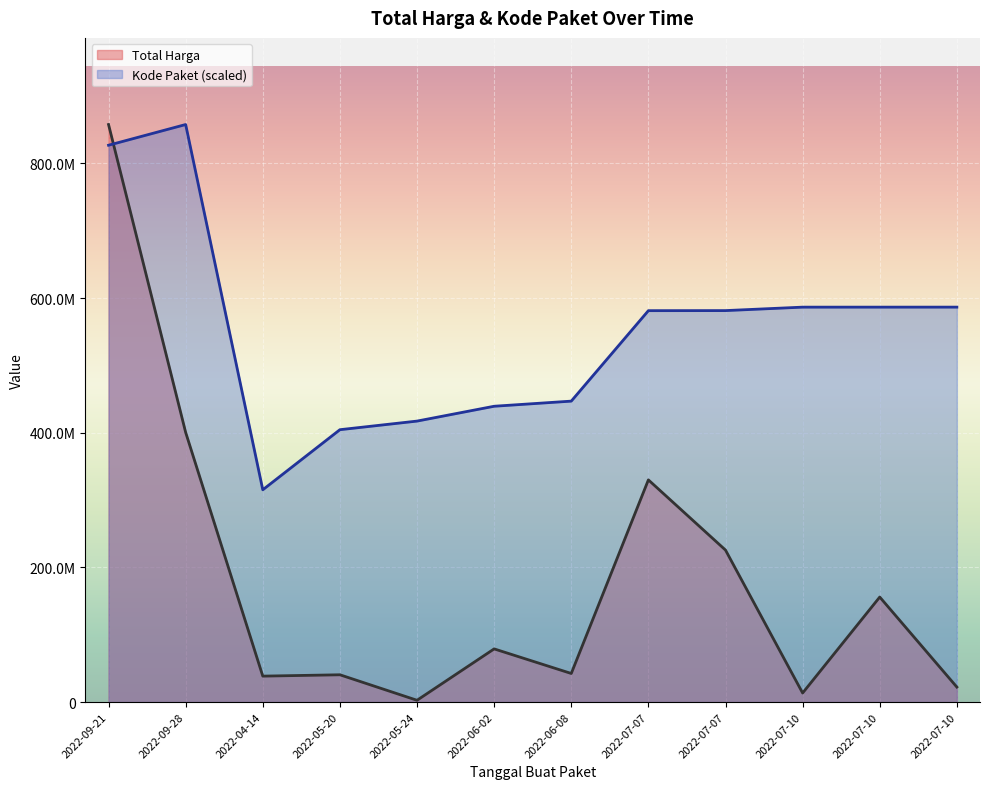

List the labels in order of Total Harga value, largest first.

2022-09-21, 2022-09-28, 2022-07-07, 2022-07-07, 2022-07-10, 2022-06-02, 2022-06-08, 2022-05-20, 2022-04-14, 2022-07-10, 2022-07-10, 2022-05-24